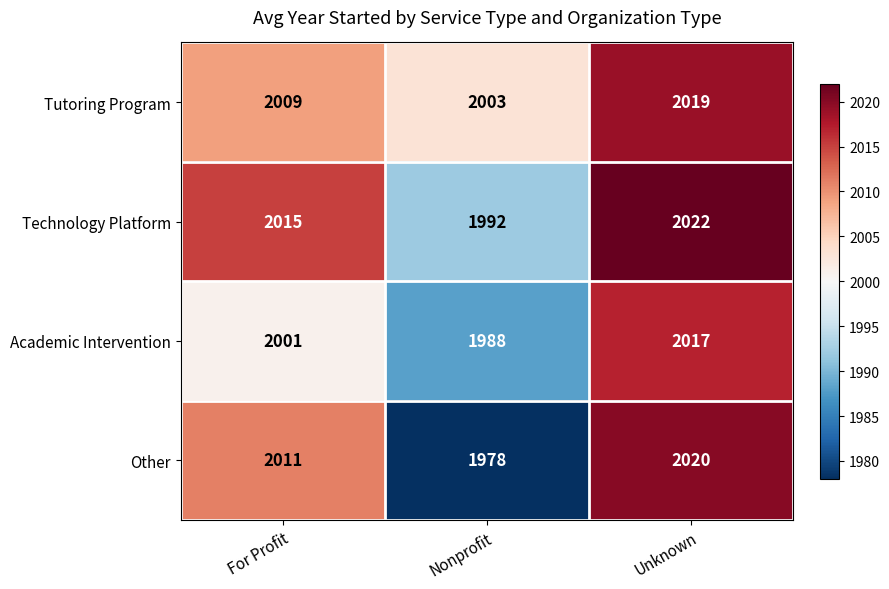

At which category is the sum across all series the highest?

Unknown